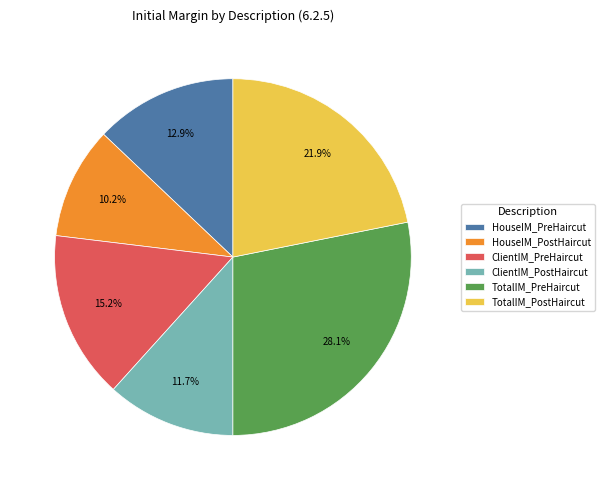

Between HouseIM_PreHaircut and TotalIM_PostHaircut, which is larger?

TotalIM_PostHaircut